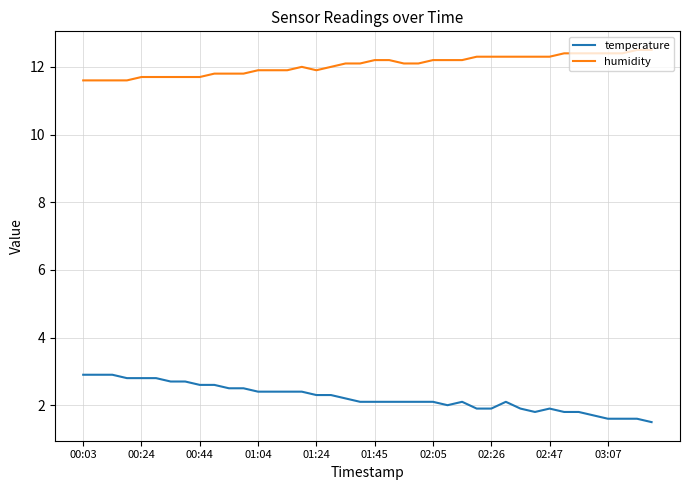

Reading left to right, list all the values displayed in this chart.

temperature: 2.9	2.9	2.9	2.8	2.8	2.8	2.7	2.7	2.6	2.6	2.5	2.5	2.4	2.4	2.4	2.4	2.3	2.3	2.2	2.1	2.1	2.1	2.1	2.1	2.1	2.0	2.1	1.9	1.9	2.1	1.9	1.8	1.9	1.8	1.8	1.7	1.6	1.6	1.6	1.5
humidity: 11.6	11.6	11.6	11.6	11.7	11.7	11.7	11.7	11.7	11.8	11.8	11.8	11.9	11.9	11.9	12.0	11.9	12.0	12.1	12.1	12.2	12.2	12.1	12.1	12.2	12.2	12.2	12.3	12.3	12.3	12.3	12.3	12.3	12.4	12.4	12.4	12.4	12.4	12.5	12.5